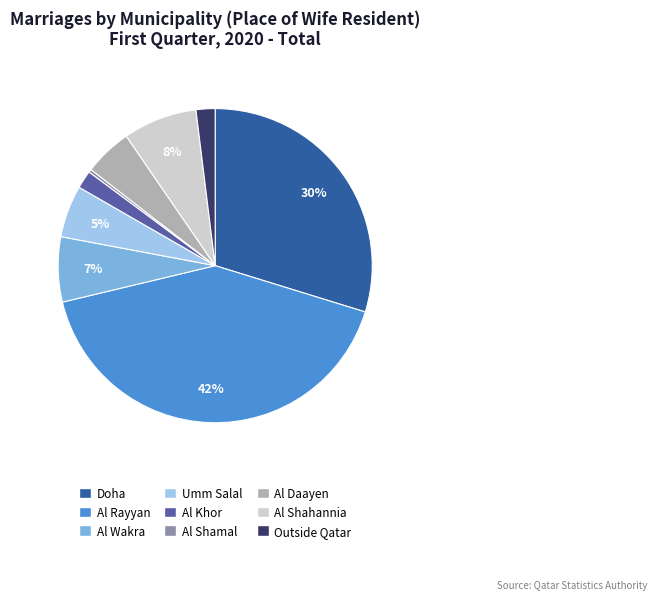

Which slice is the largest?

Al Rayyan